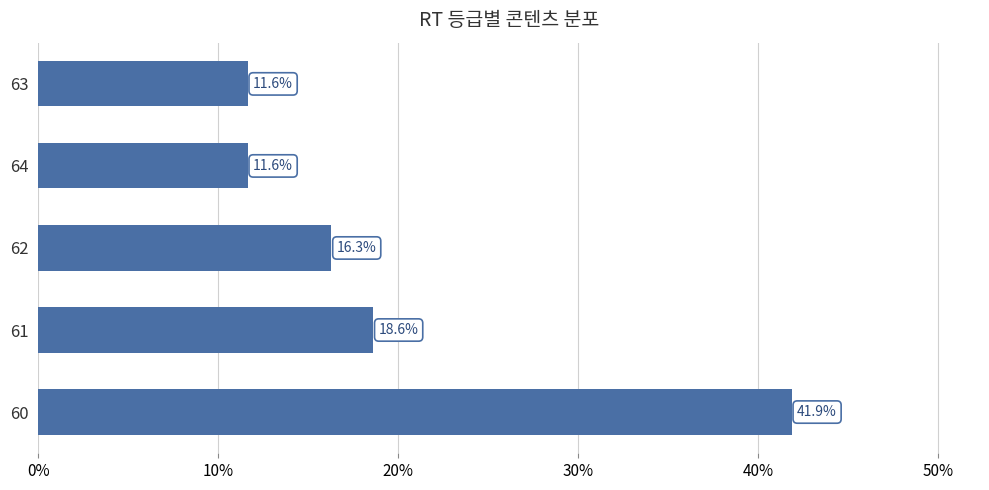

Reading bottom to top, transcribe all the data shown in this chart.

41.9	18.6	16.3	11.6	11.6